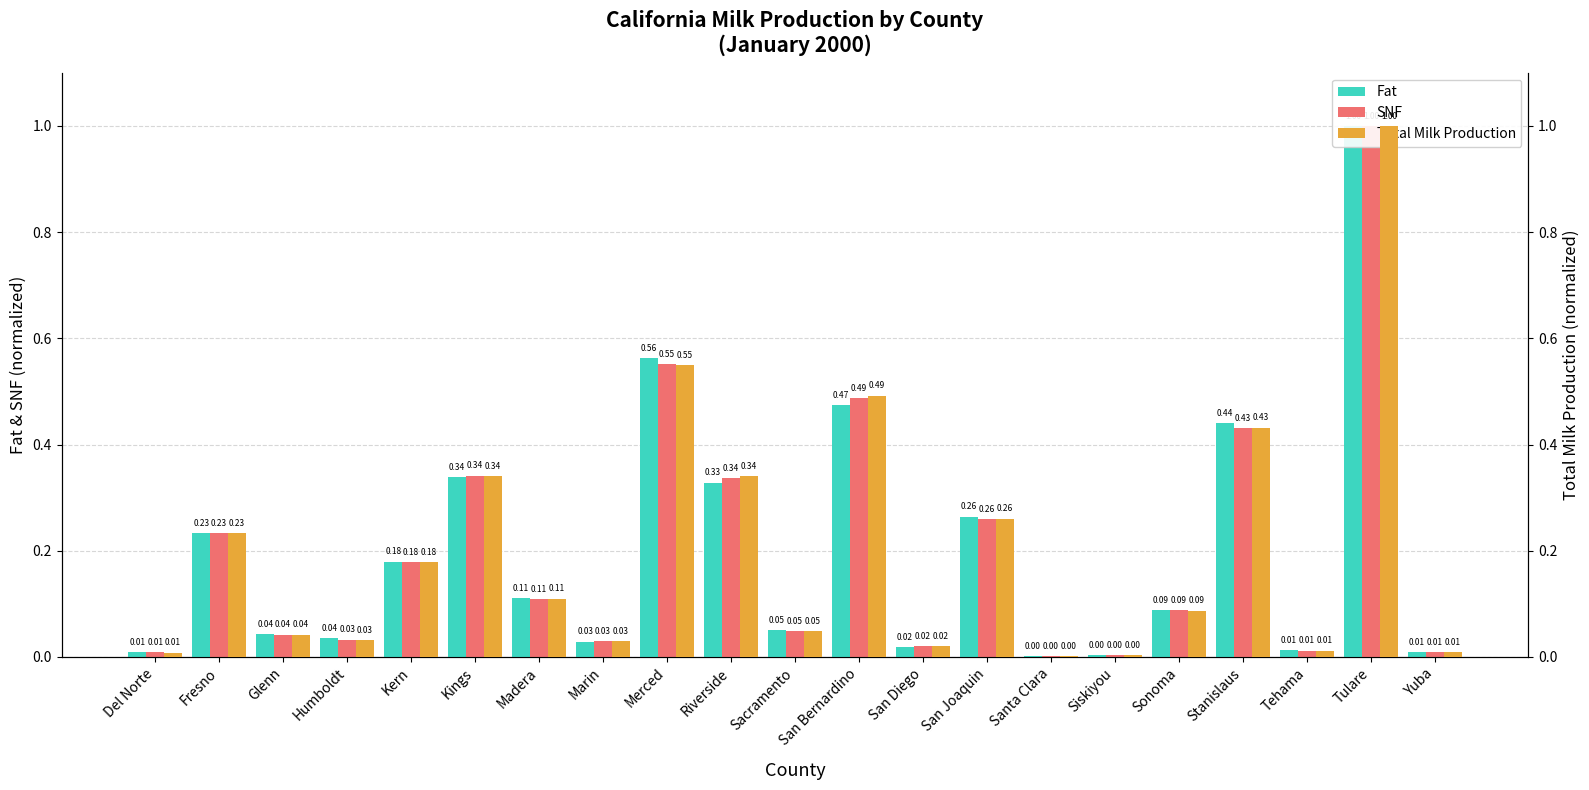

Reading left to right, extract all data points from this chart.

Fat: Del Norte=0.0	Fresno=0.2	Glenn=0.0	Humboldt=0.0	Kern=0.2	Kings=0.3	Madera=0.1	Marin=0.0	Merced=0.6	Riverside=0.3	Sacramento=0.1	San Bernardino=0.5	San Diego=0.0	San Joaquin=0.3	Santa Clara=0.0	Siskiyou=0.0	Sonoma=0.1	Stanislaus=0.4	Tehama=0.0	Tulare=1.0	Yuba=0.0
SNF: Del Norte=0.0	Fresno=0.2	Glenn=0.0	Humboldt=0.0	Kern=0.2	Kings=0.3	Madera=0.1	Marin=0.0	Merced=0.6	Riverside=0.3	Sacramento=0.0	San Bernardino=0.5	San Diego=0.0	San Joaquin=0.3	Santa Clara=0.0	Siskiyou=0.0	Sonoma=0.1	Stanislaus=0.4	Tehama=0.0	Tulare=1.0	Yuba=0.0
Total Milk Production: Del Norte=0.0	Fresno=0.2	Glenn=0.0	Humboldt=0.0	Kern=0.2	Kings=0.3	Madera=0.1	Marin=0.0	Merced=0.6	Riverside=0.3	Sacramento=0.0	San Bernardino=0.5	San Diego=0.0	San Joaquin=0.3	Santa Clara=0.0	Siskiyou=0.0	Sonoma=0.1	Stanislaus=0.4	Tehama=0.0	Tulare=1.0	Yuba=0.0